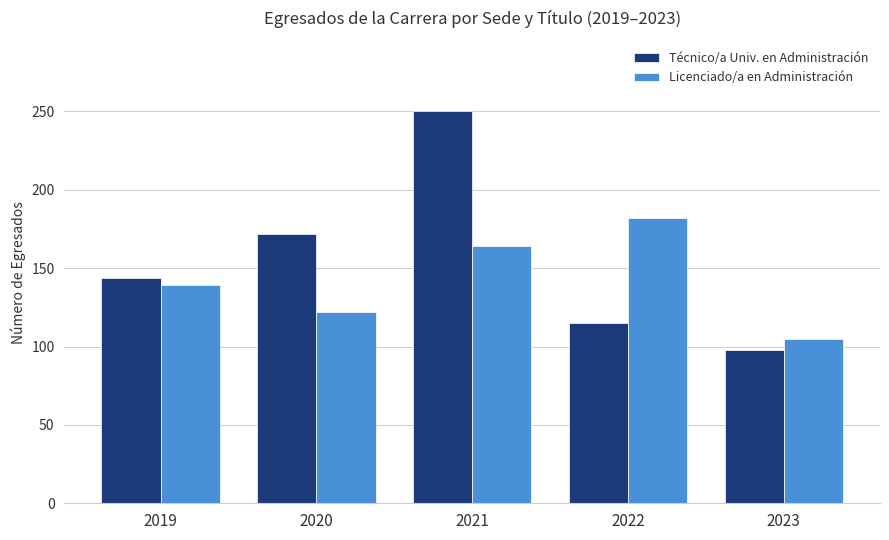

Rank the categories by Técnico/a Univ. en Administración value from lowest to highest.

2023, 2022, 2019, 2020, 2021